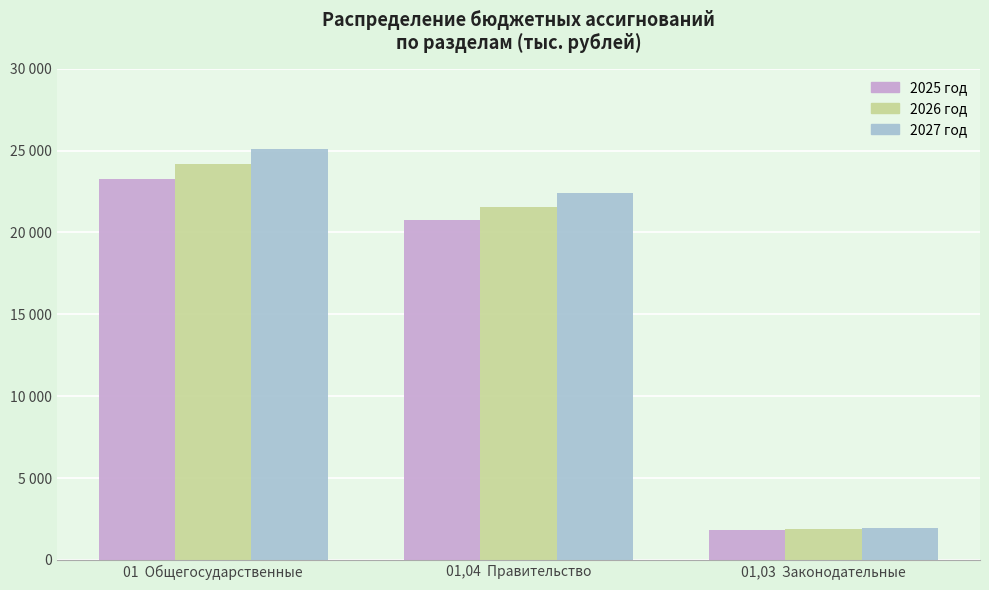

What is the average value of the 2025 год series?

15275.6